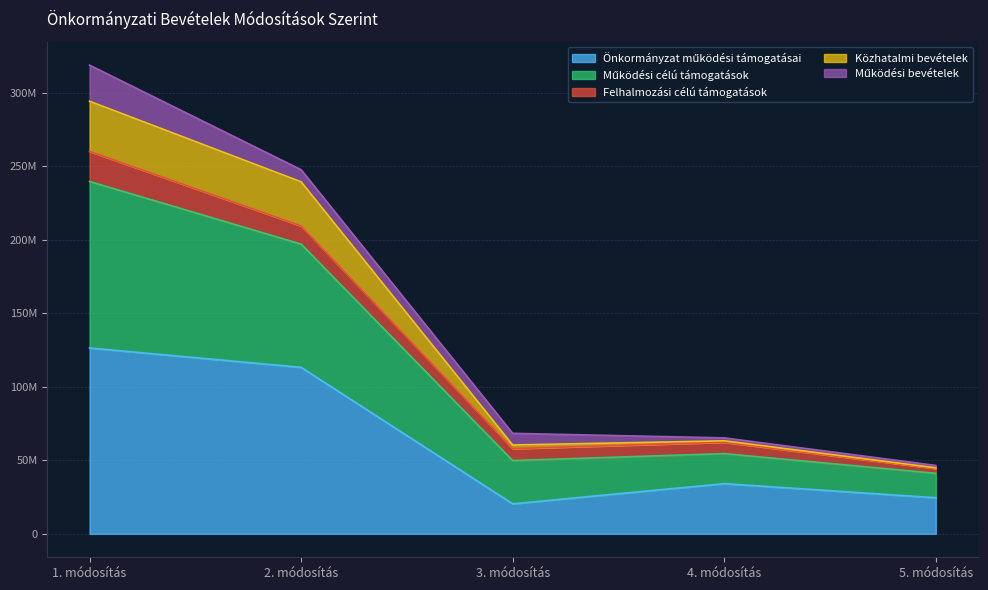

What is the label of the 5th point from the left?

5. módosítás